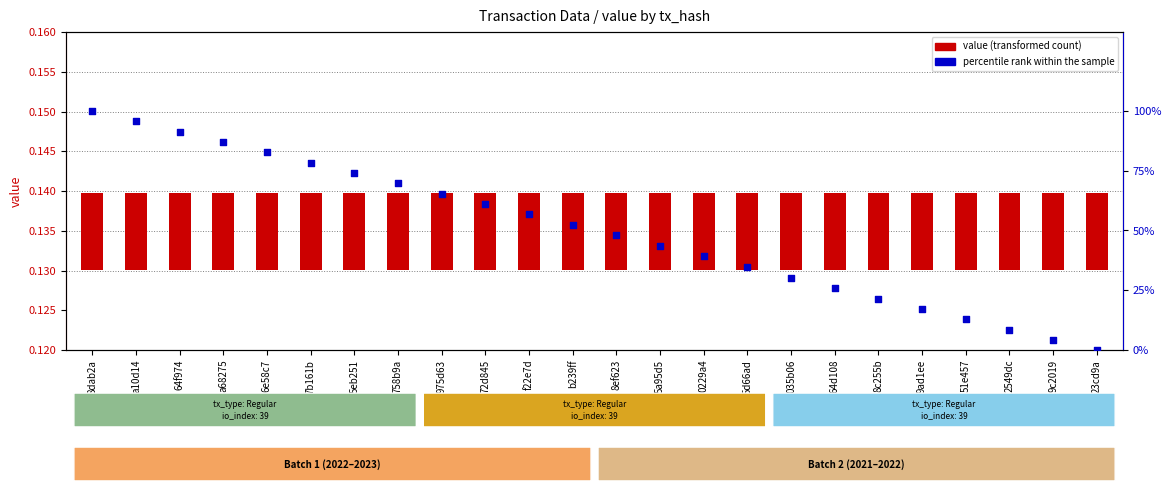

At which category is the sum across all series the highest?

8dab2a